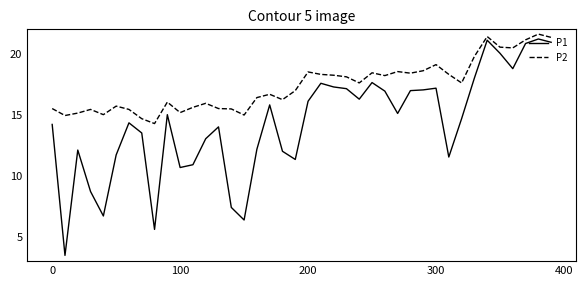

What are all the series names shown in the legend?

P1, P2